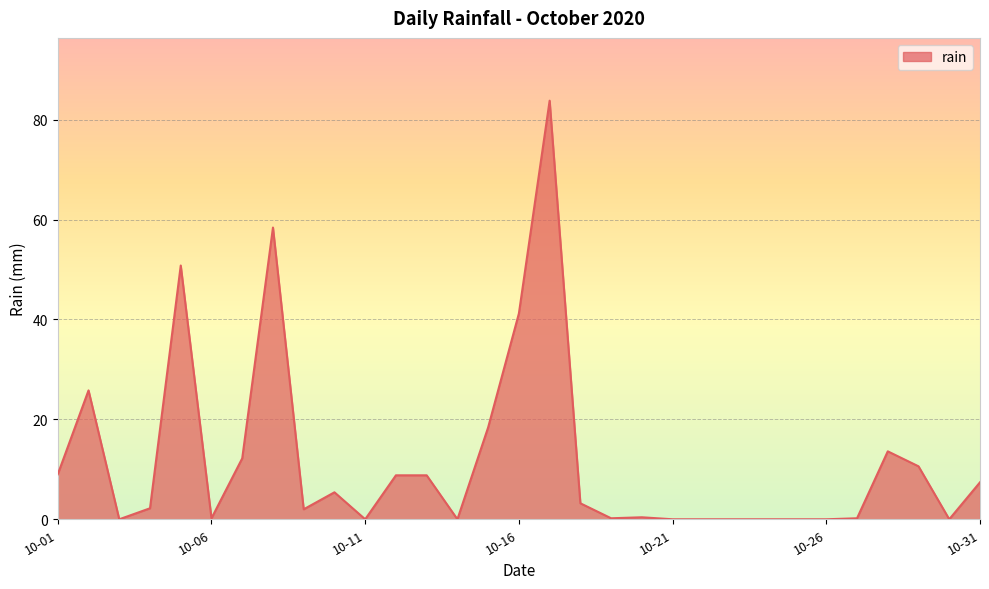

What is the greatest value displayed?

83.8